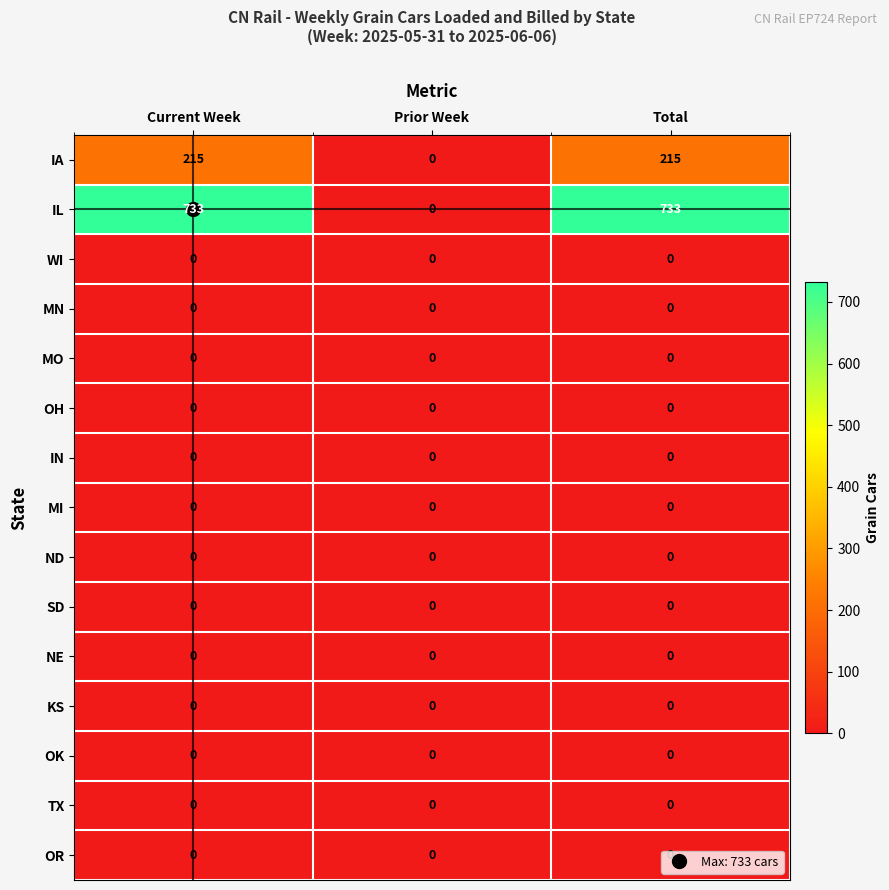

How many IL values are between 0 and 733?

3